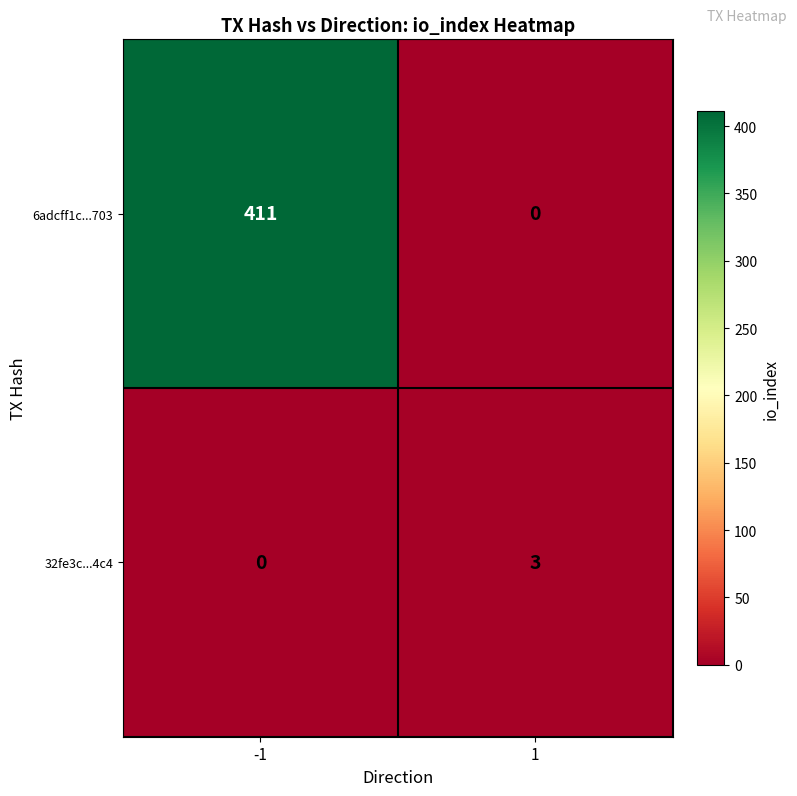

Reading left to right, list all the values displayed in this chart.

6adcff1c...703: 411	0
32fe3c...4c4: 0	3